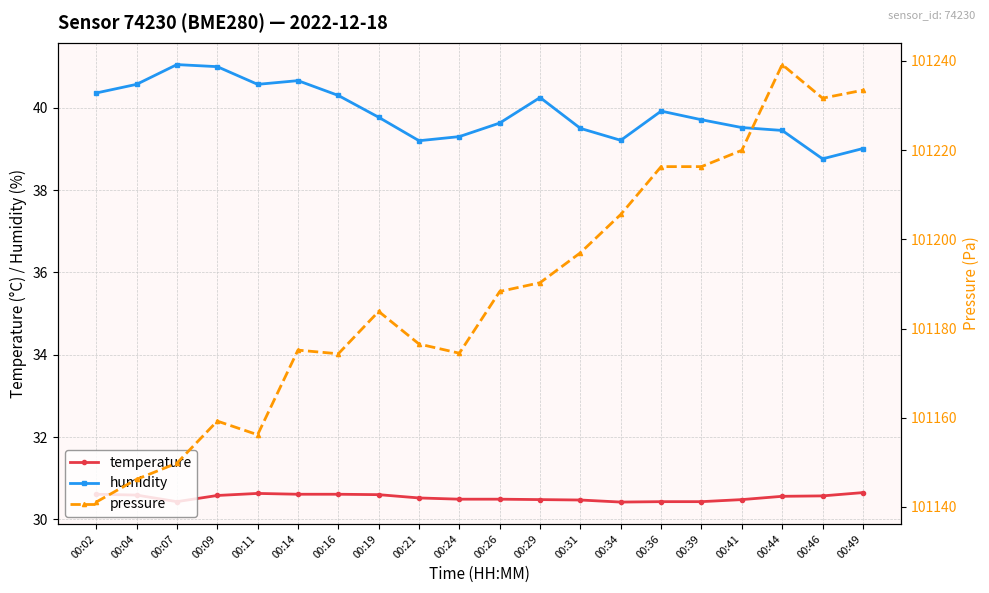

What is the difference between the highest and lowest values at 00:19?

101153.2